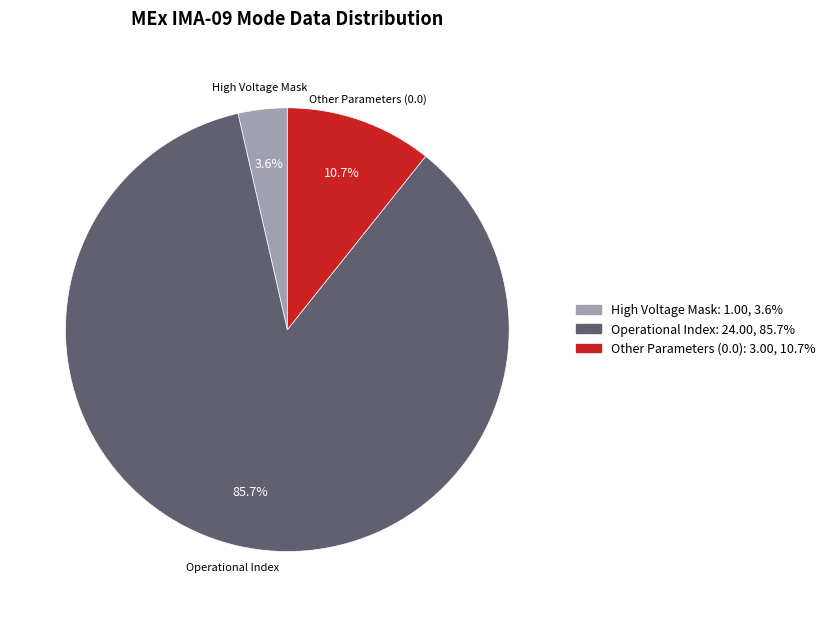

Does any single category account for the majority?

Yes